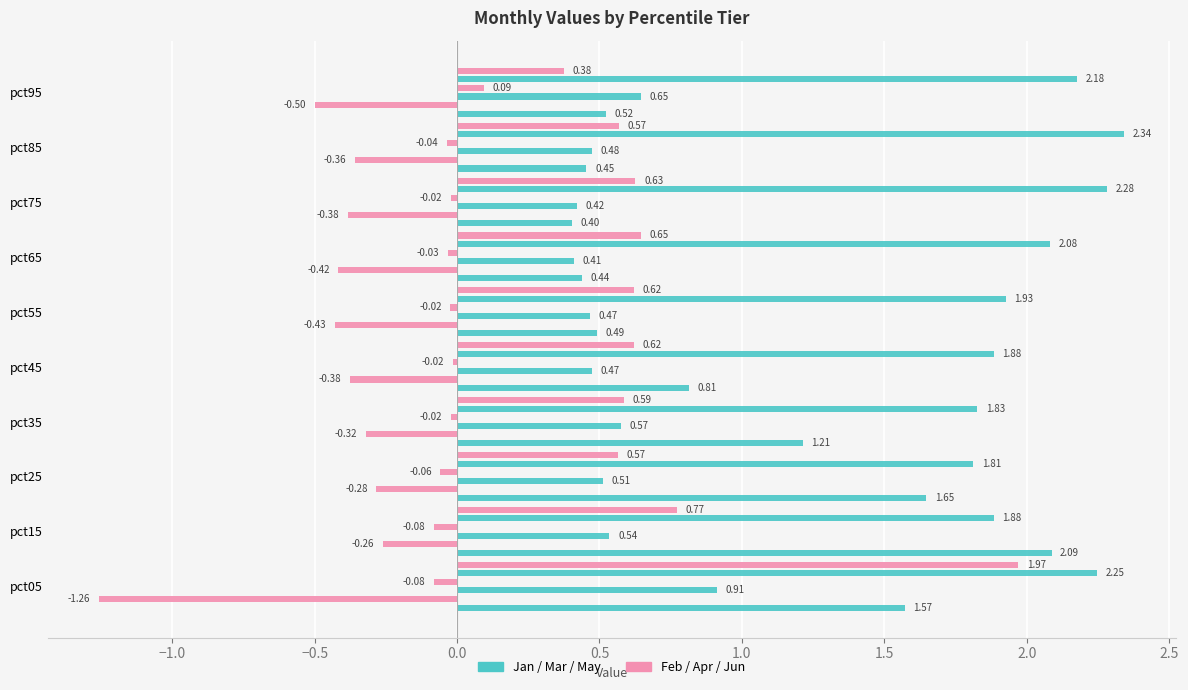

The Jun series shows 0.8 at pct35. True or false?

False